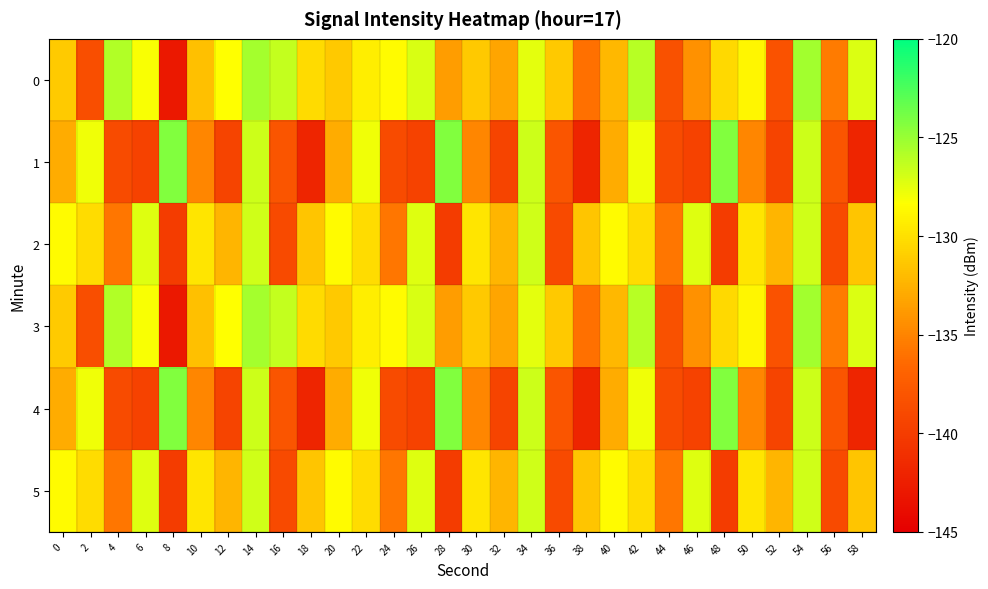

Rank the series by their maximum value, from highest to lowest.

1, 4, 0, 3, 2, 5